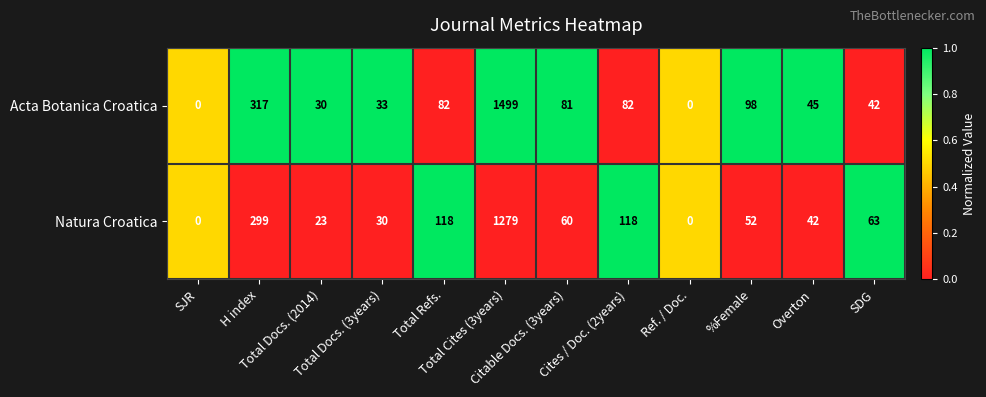

Which series has the widest spread of values?

Acta Botanica Croatica